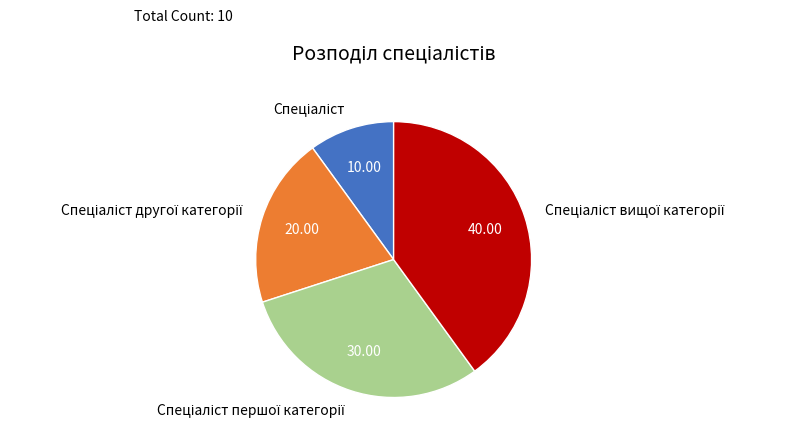

Is there any slice that represents more than half of the pie?

No